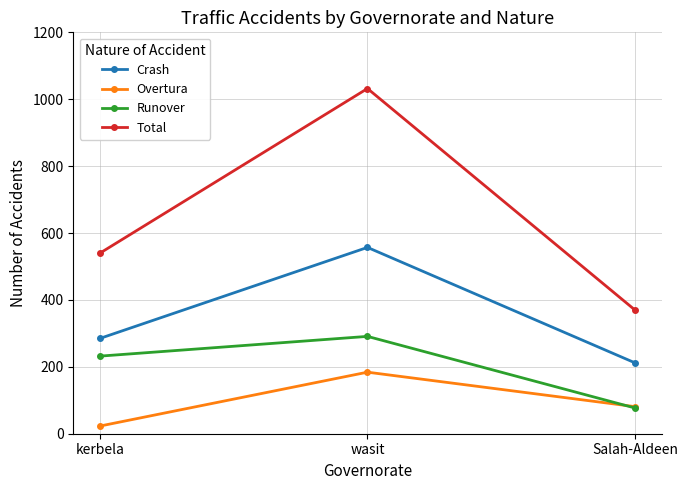

At which category is the sum across all series the highest?

wasit